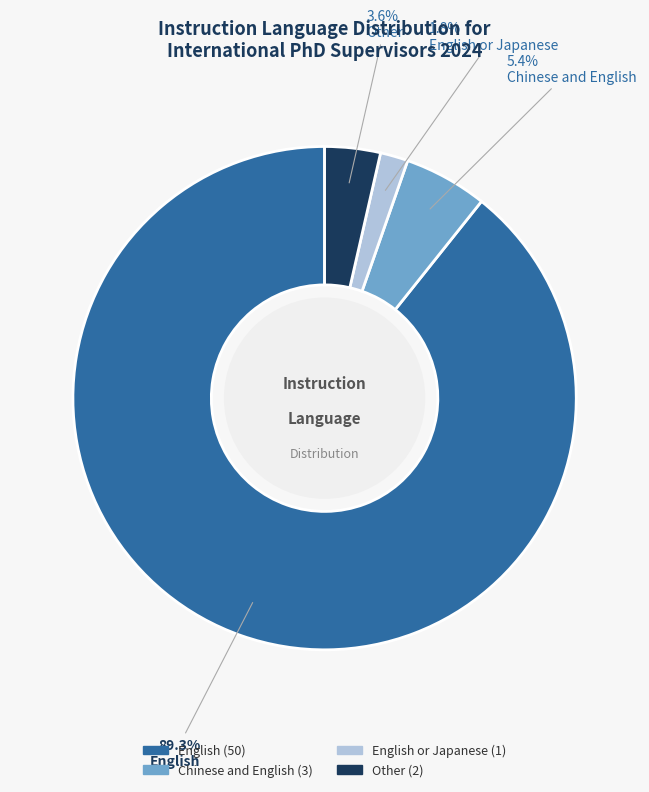

Is there a majority slice in this chart?

Yes